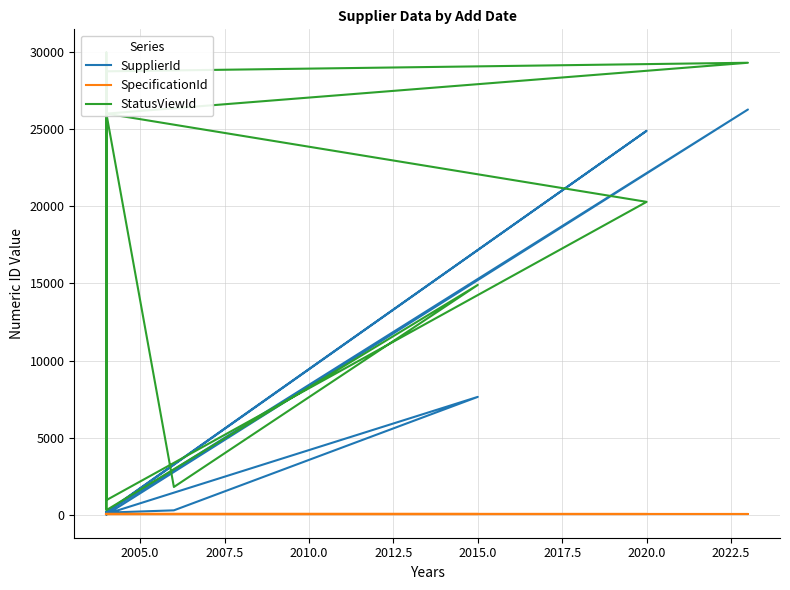

What are all the series names shown in the legend?

SupplierId, SpecificationId, StatusViewId